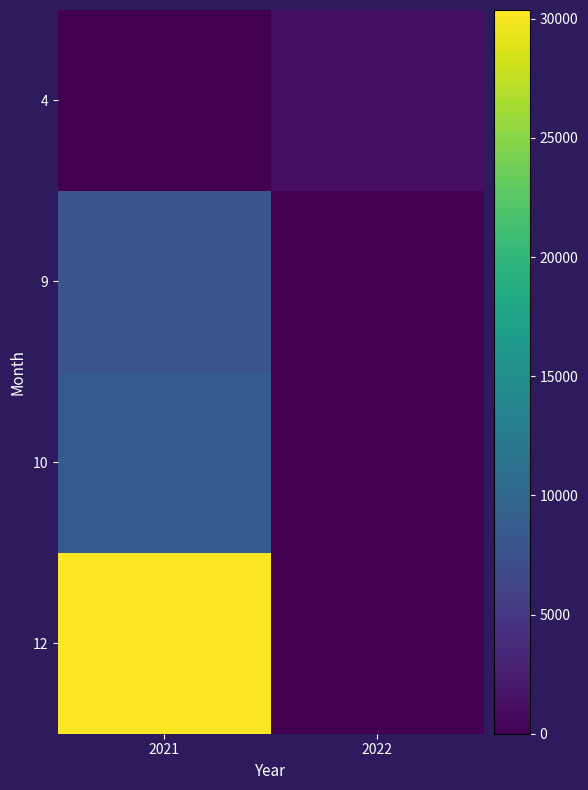

Which series has the largest total across all categories?

12